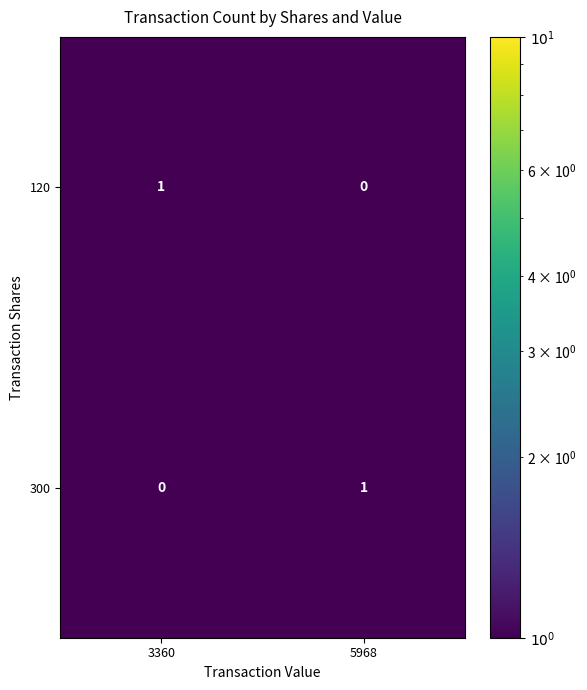

At which label is 120 closest to 0?

5968